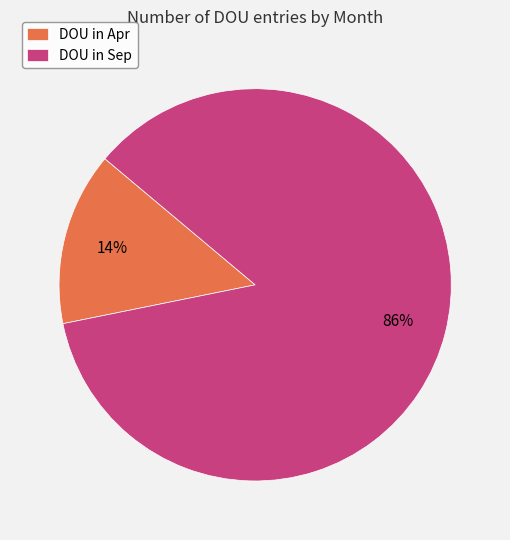

The DOU in Apr slice represents 14% of the pie. True or false?

True